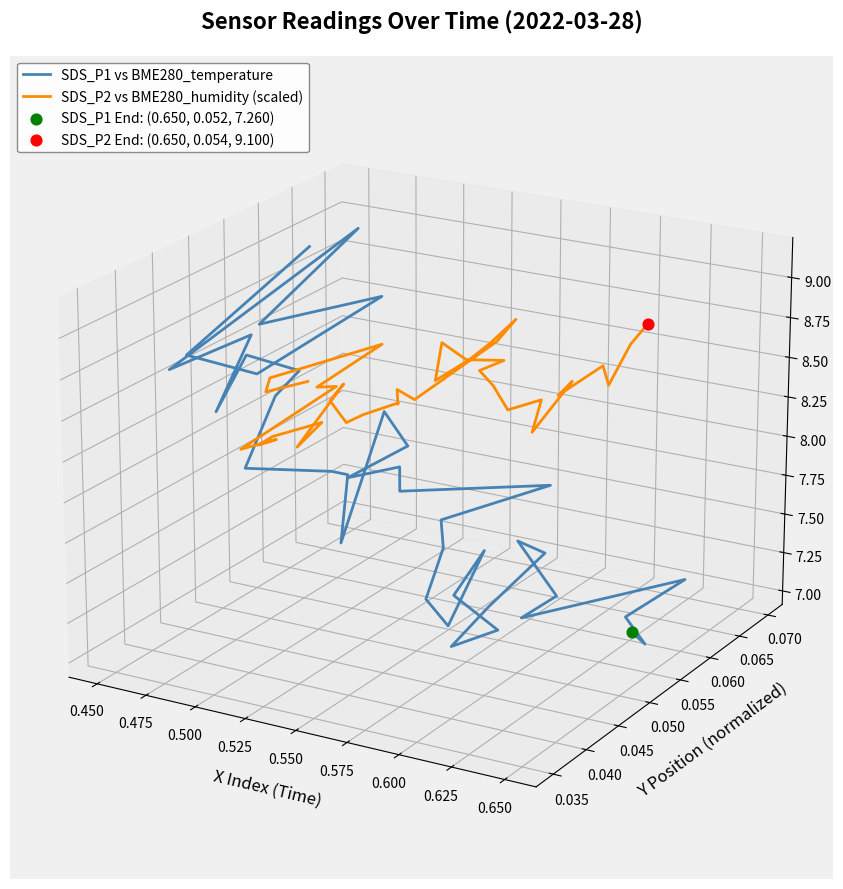

Which series reaches the maximum Y coordinate?

SDS_P1 vs BME280_temperature